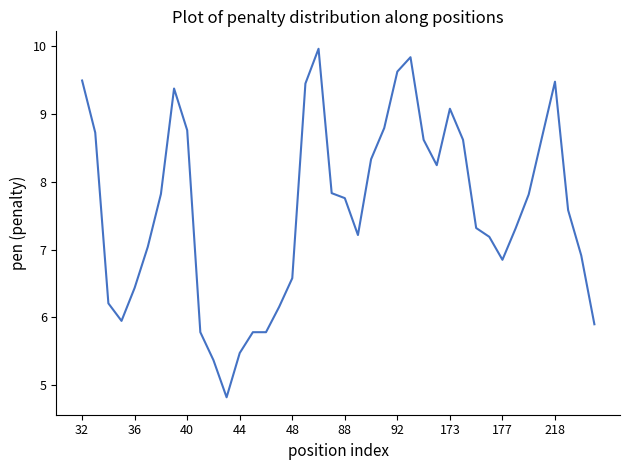

What is the minimum value shown in the chart?

4.8